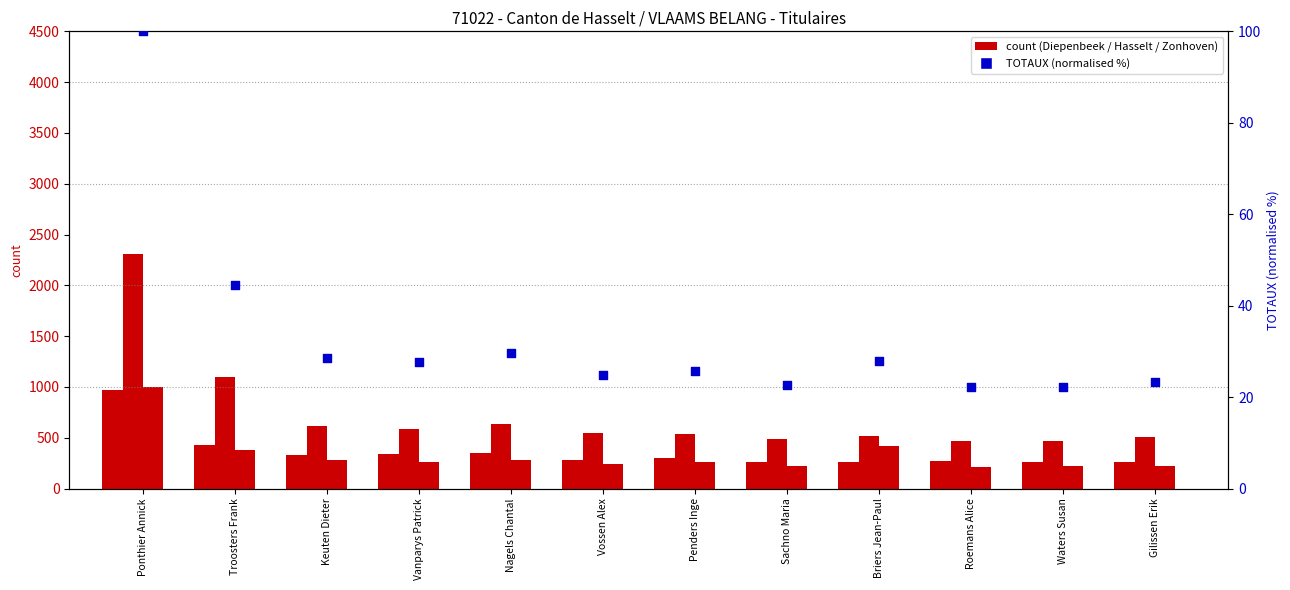

Which series contains the highest Y value?

Hasselt